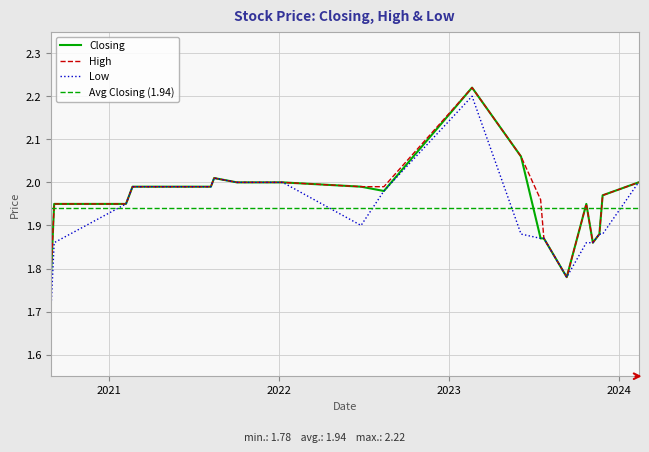

Is this an area chart (filled region under the line)?

No